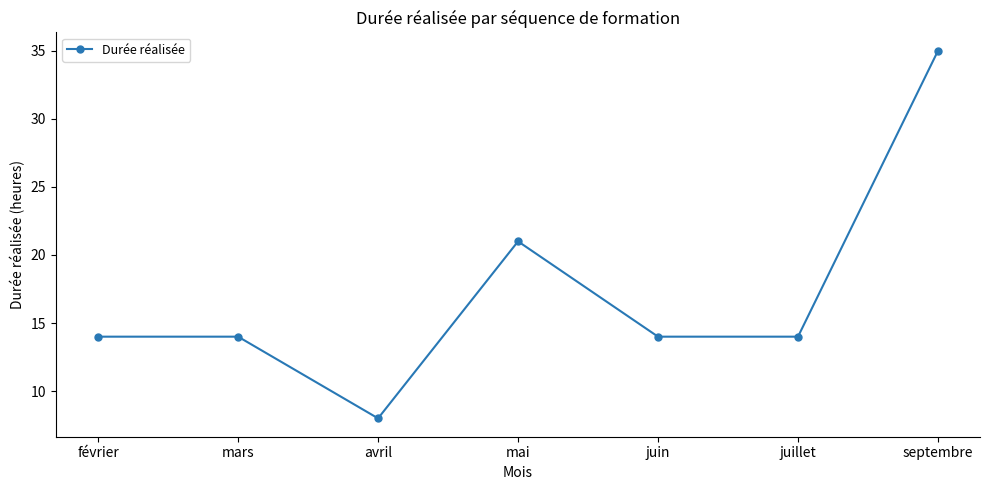

What is the sum of all values?

120